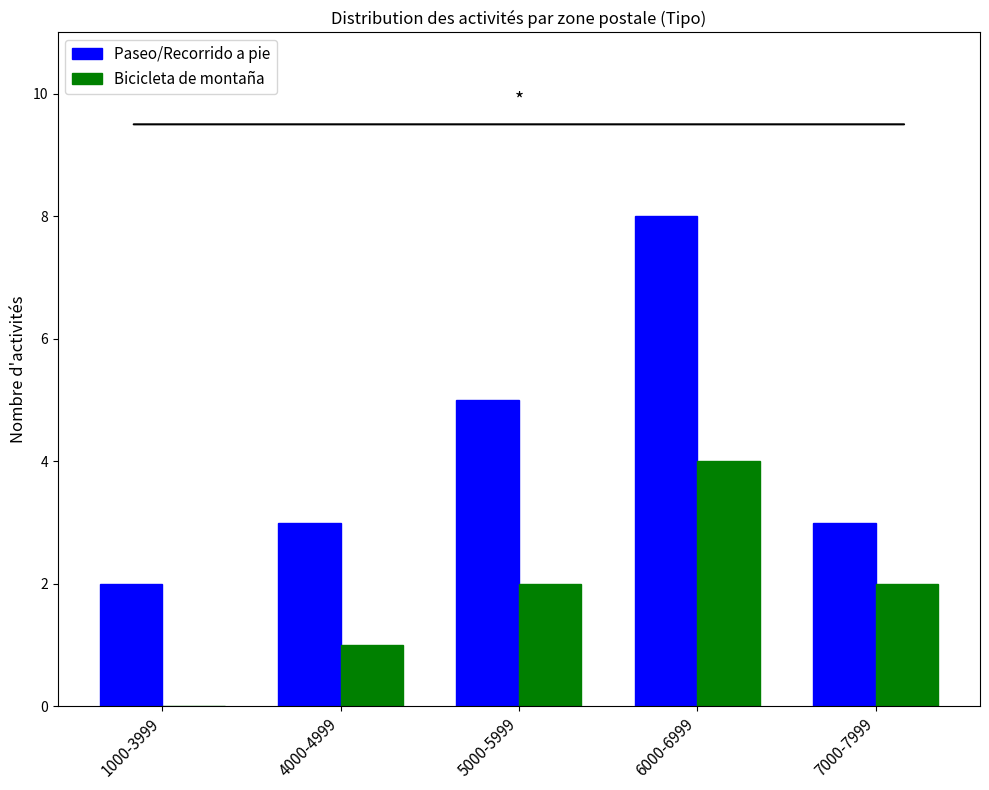

What are all the series names shown in the legend?

Paseo/Recorrido a pie, Bicicleta de montaña